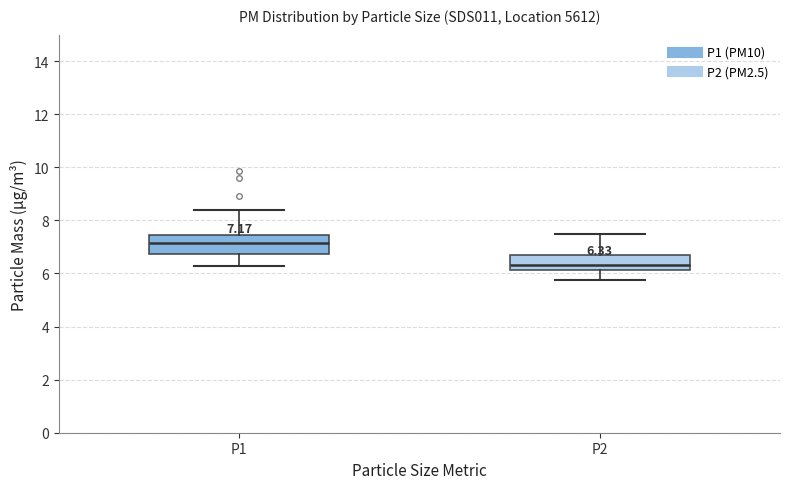

Which box has the lowest median line?

P2